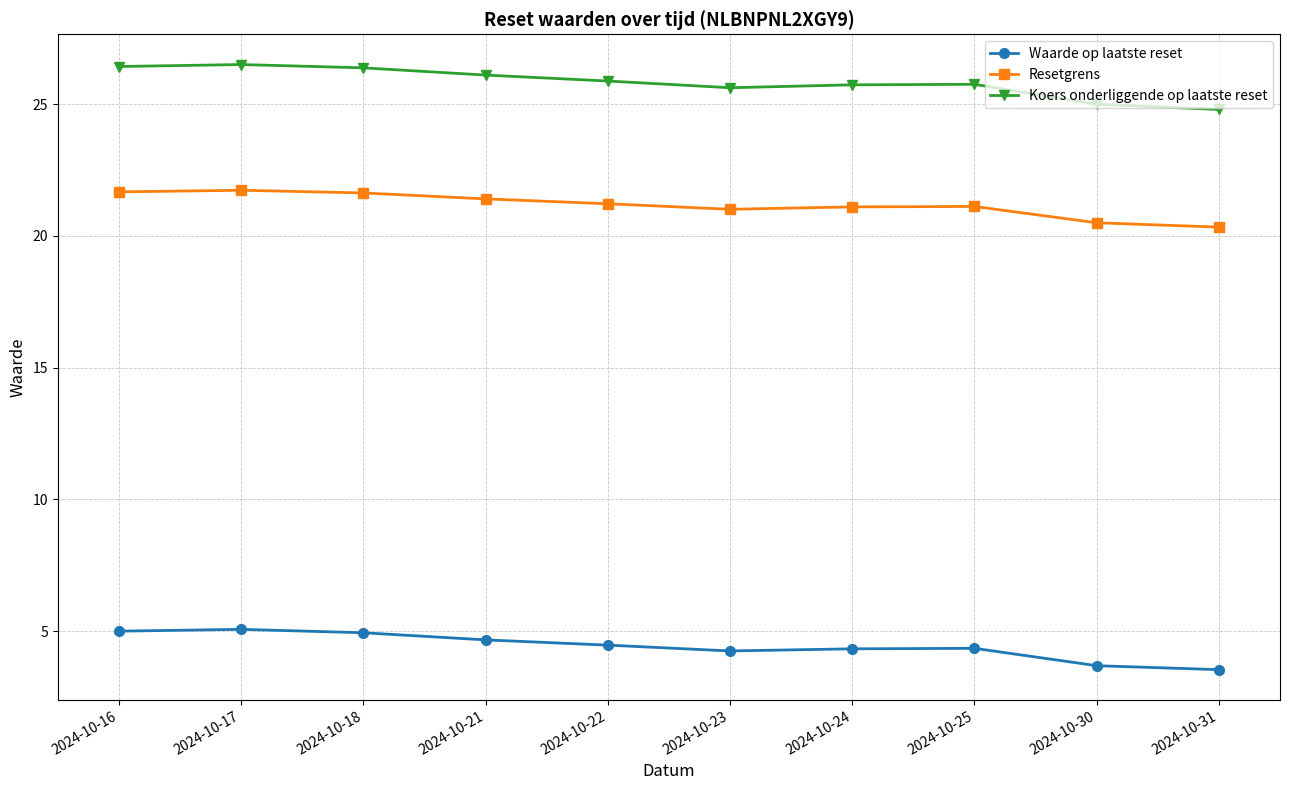

Count the number of data series in this chart.

3